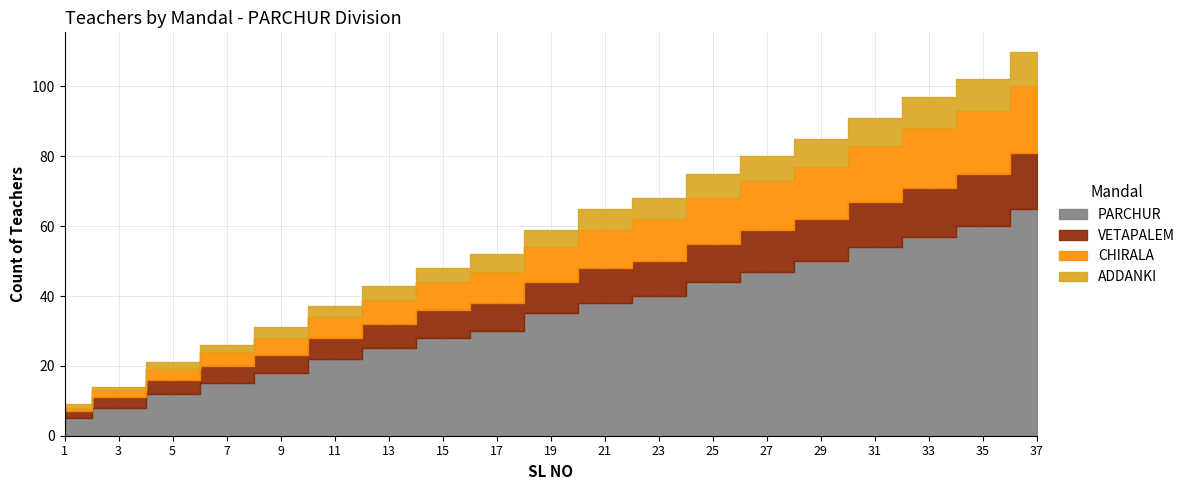

At which label does CHIRALA first exceed 10?

21